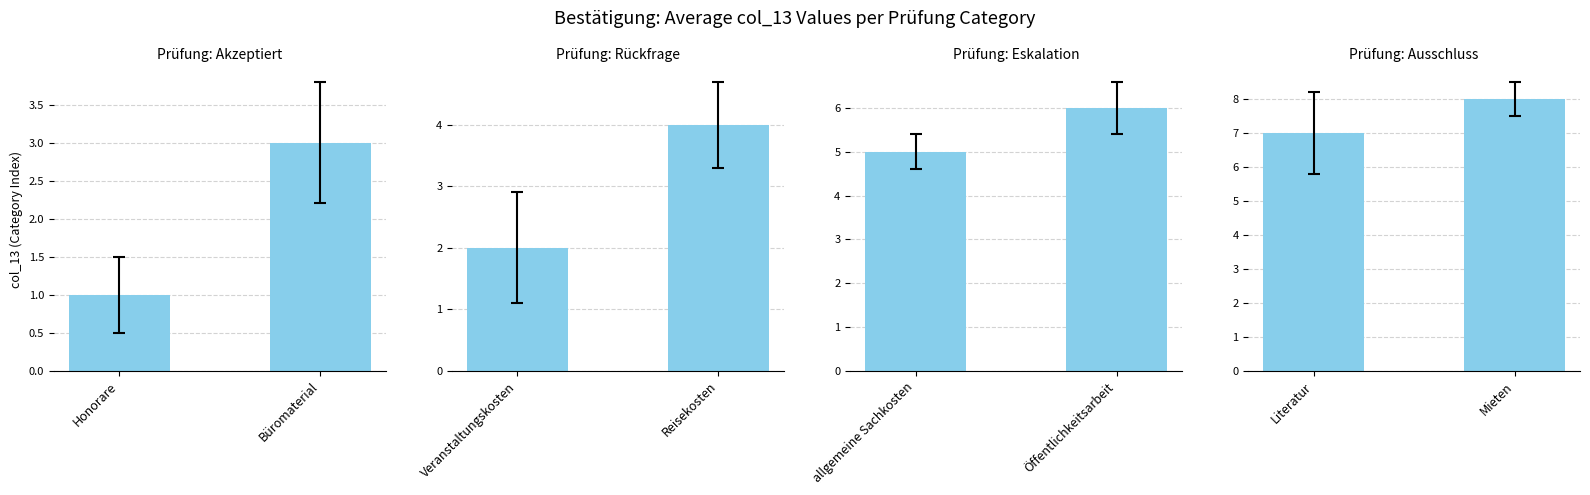

What is the sum of the Prüfung: Ausschluss values at Mieten and Literatur?

15